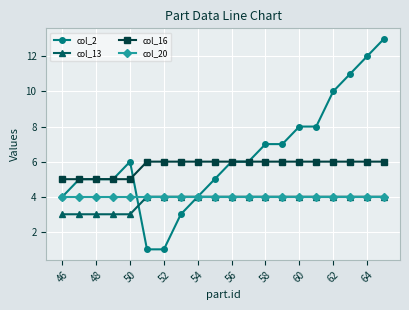

Which series has the widest spread of values?

col_2